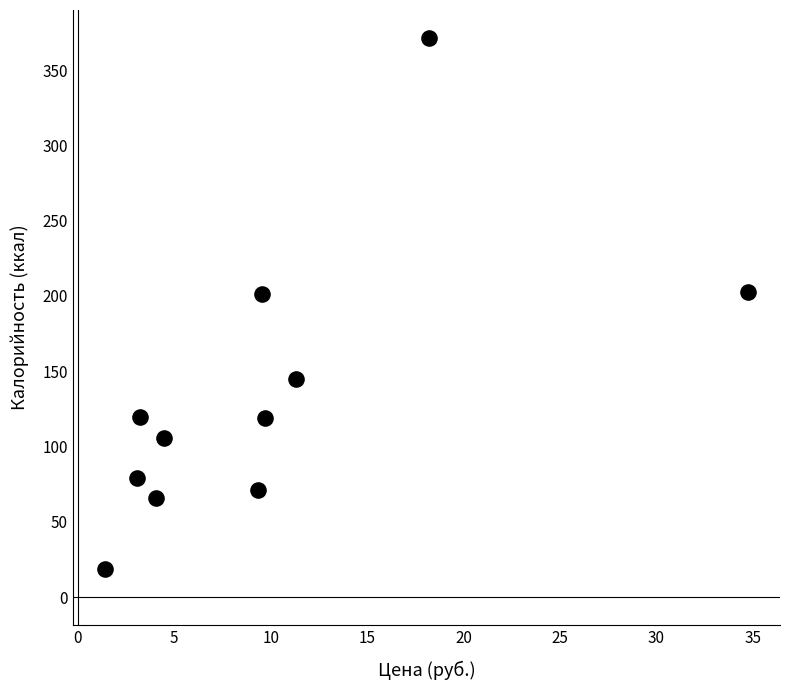

What is the average X value?

9.9